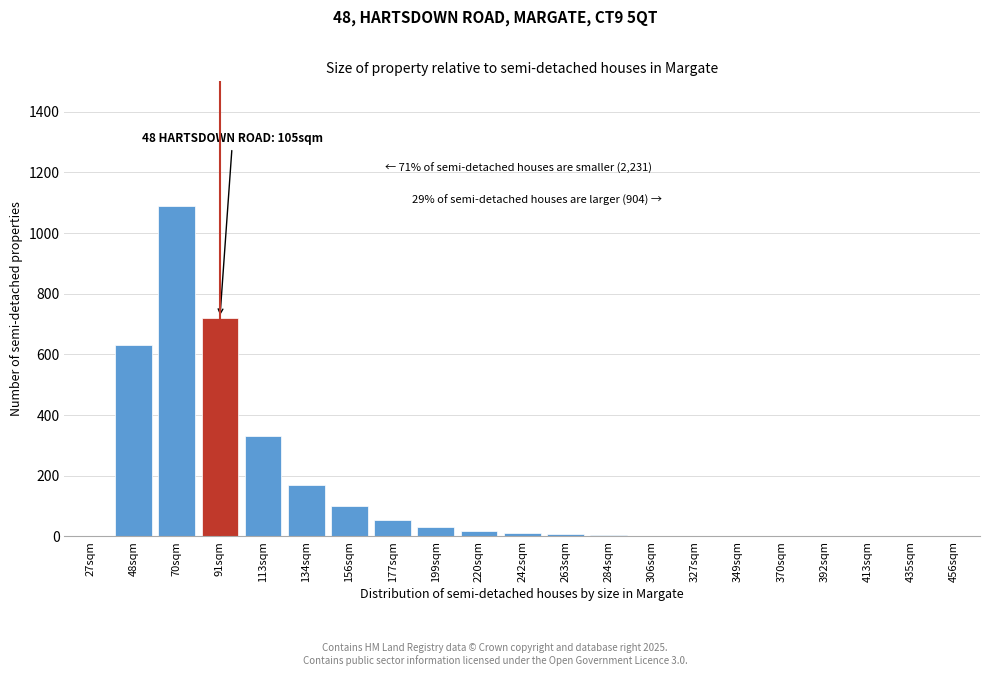

What is the greatest value displayed?

1090